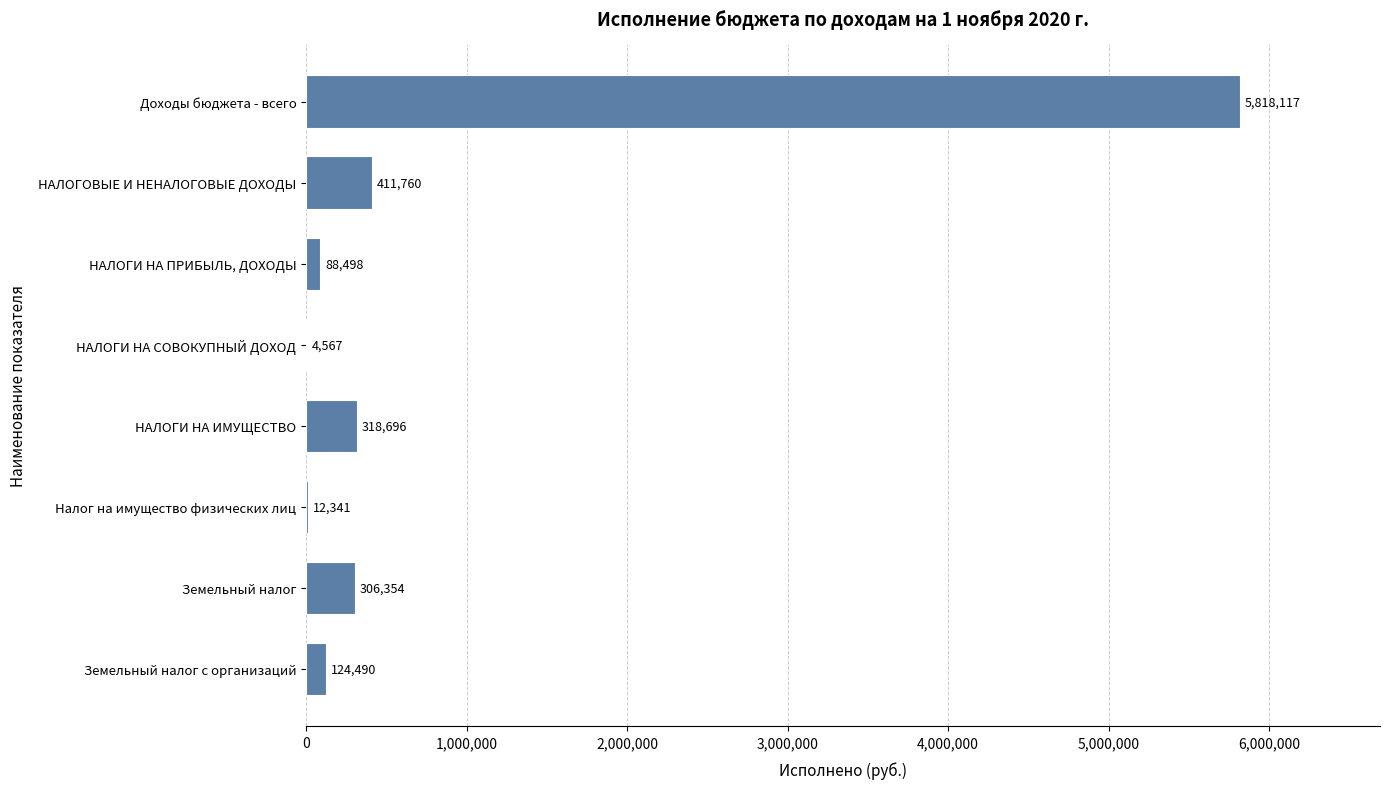

Which label corresponds to the largest value in the chart?

Доходы бюджета - всего